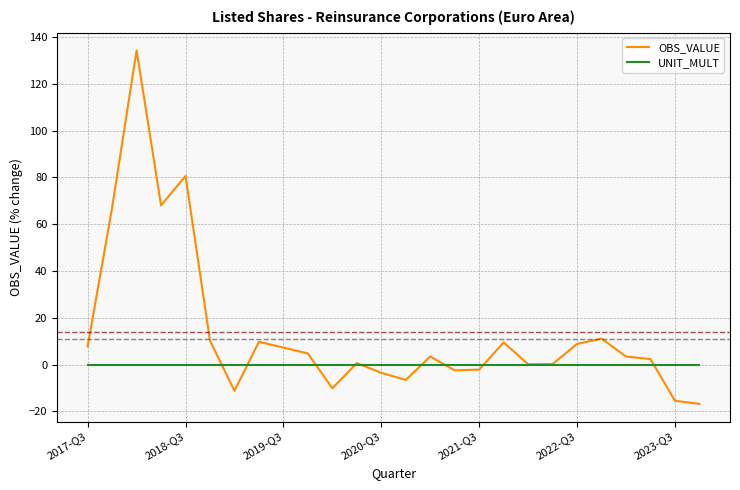

Rank the series by their maximum value, from lowest to highest.

UNIT_MULT, OBS_VALUE